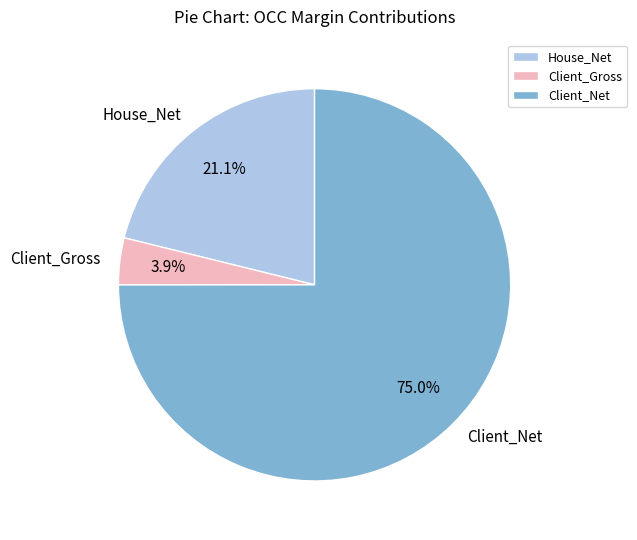

Is it true that Client_Gross is 12% of the pie?

False